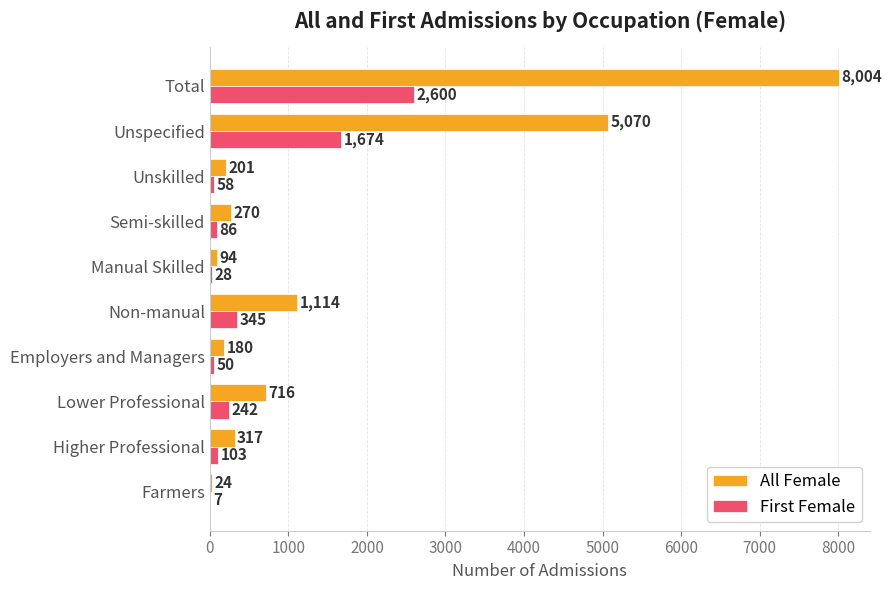

Is the value of All Female at Farmers greater than the value of First Female at Total?

No